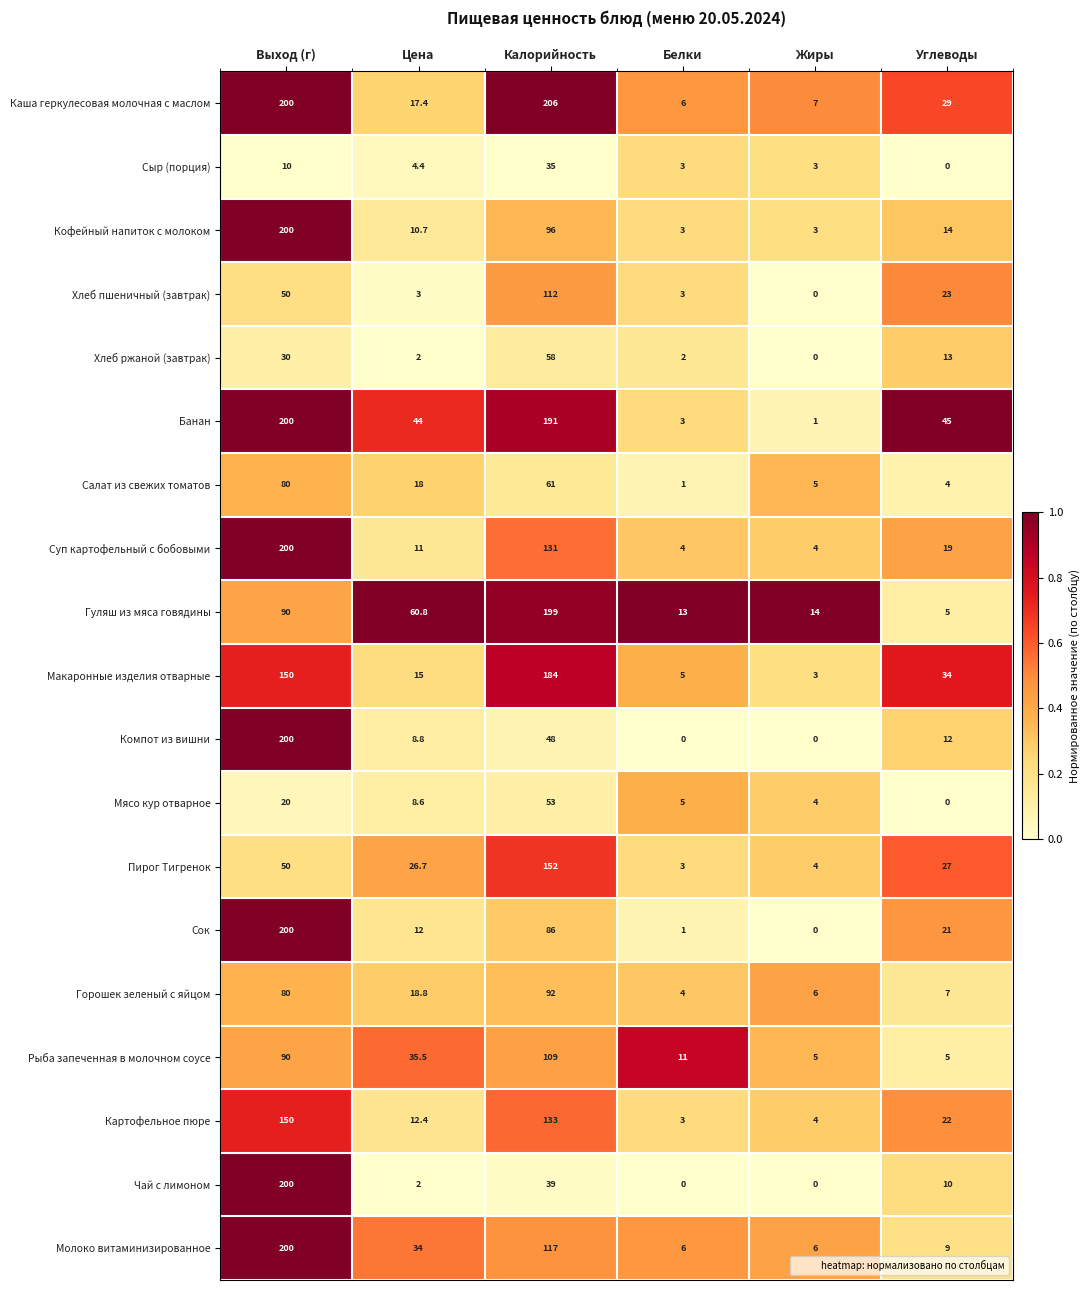

What is the sum of all Хлеб ржаной (завтрак) values?

105.0